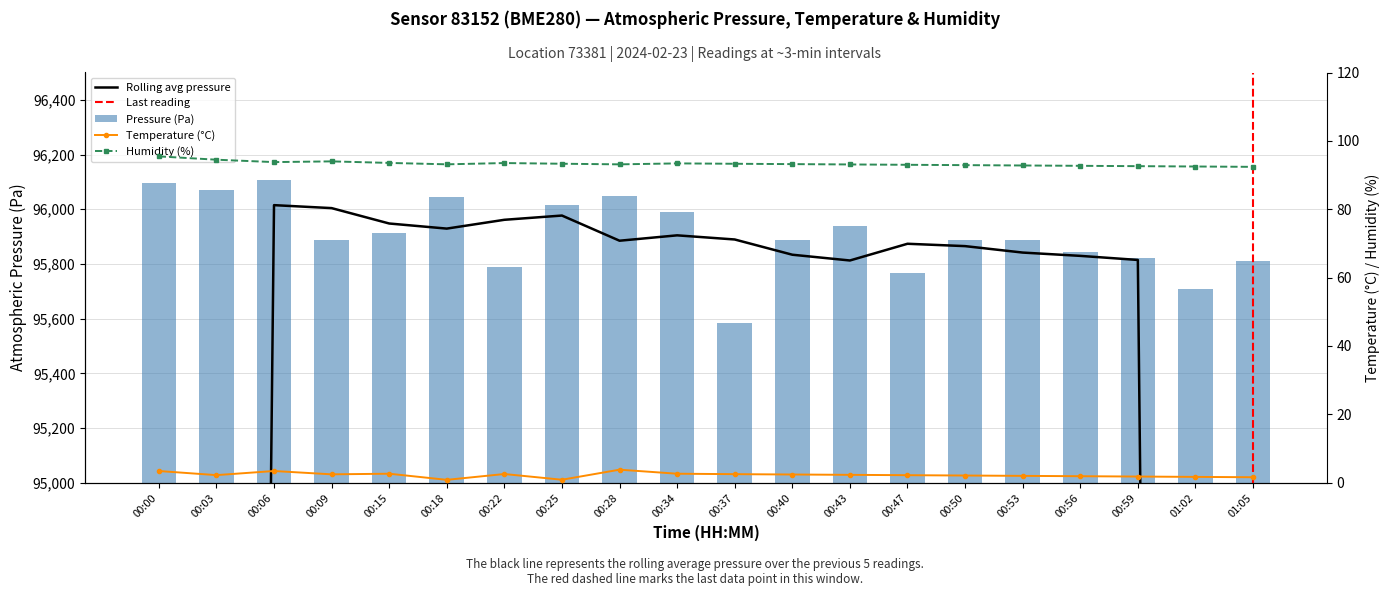

What is the lowest value of the Pressure (Pa) series?

95583.1